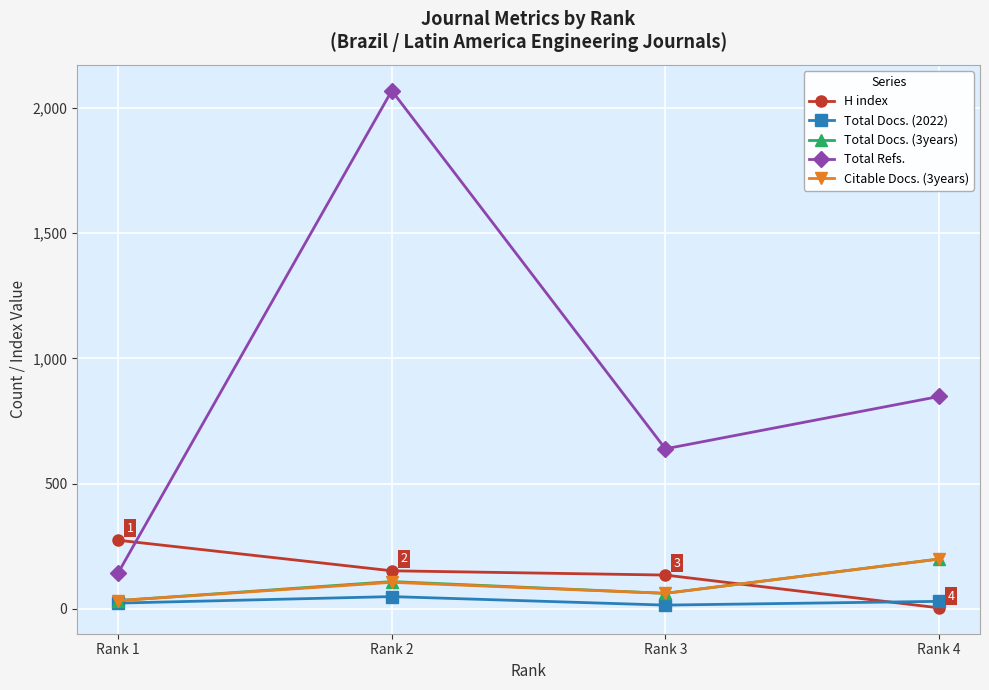

What are all the series names shown in the legend?

H index, Total Docs. (2022), Total Docs. (3years), Total Refs., Citable Docs. (3years)